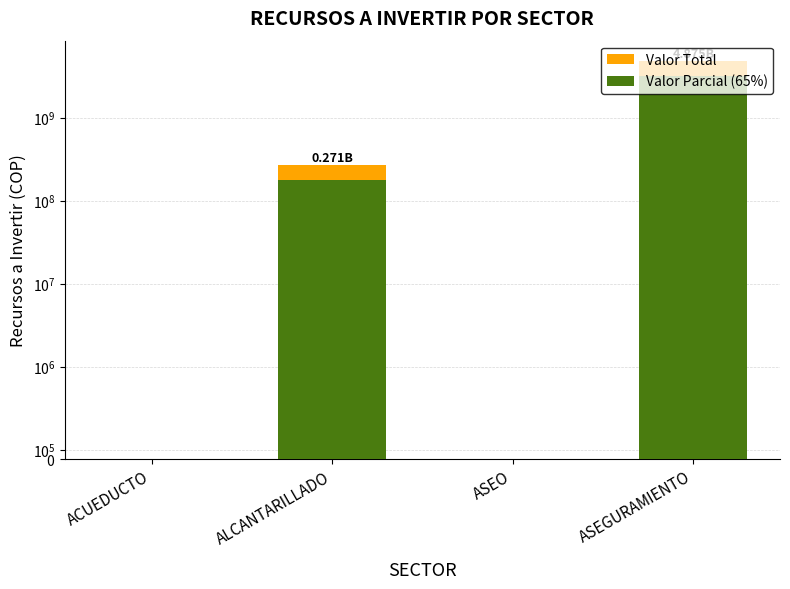

How many distinct data groups are displayed?

2